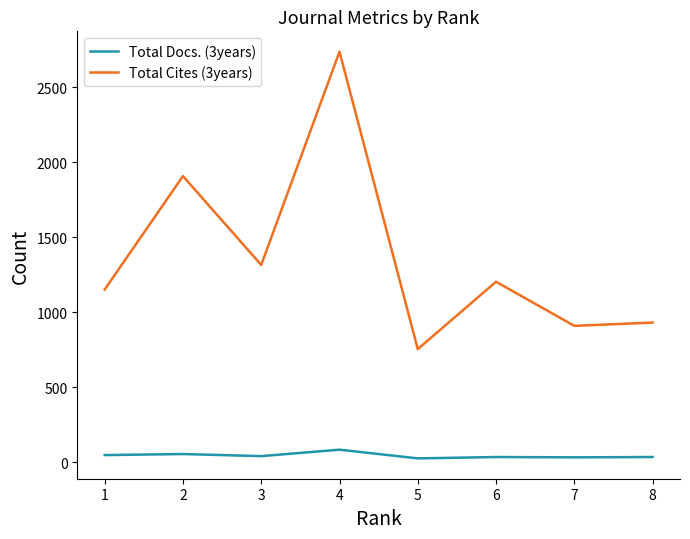

What is the minimum value for Total Docs. (3years)?

26